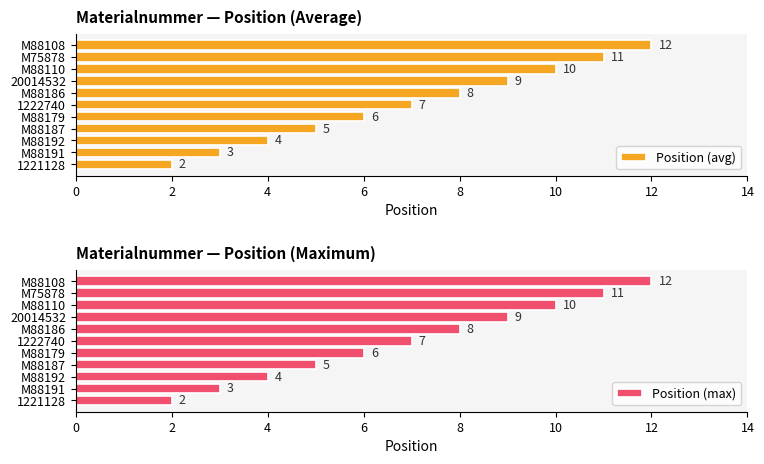

What is the difference between the maximum and minimum values in the Position (avg) series?

10